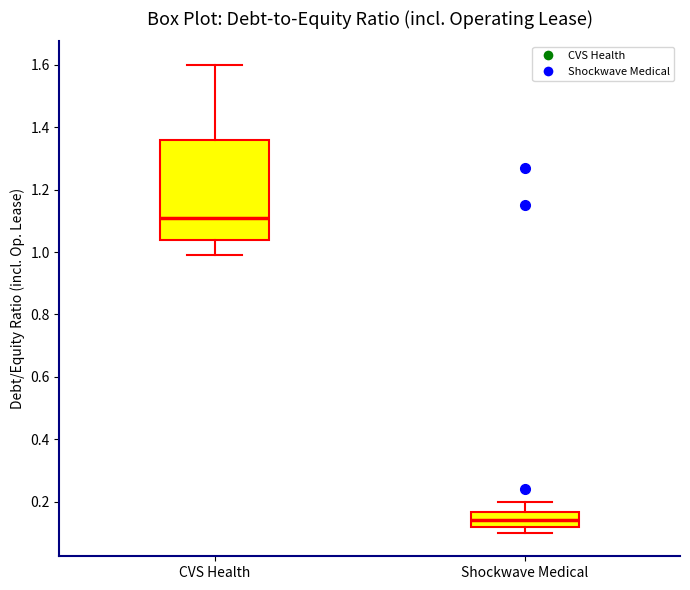

Which box's median line is the highest?

CVS Health